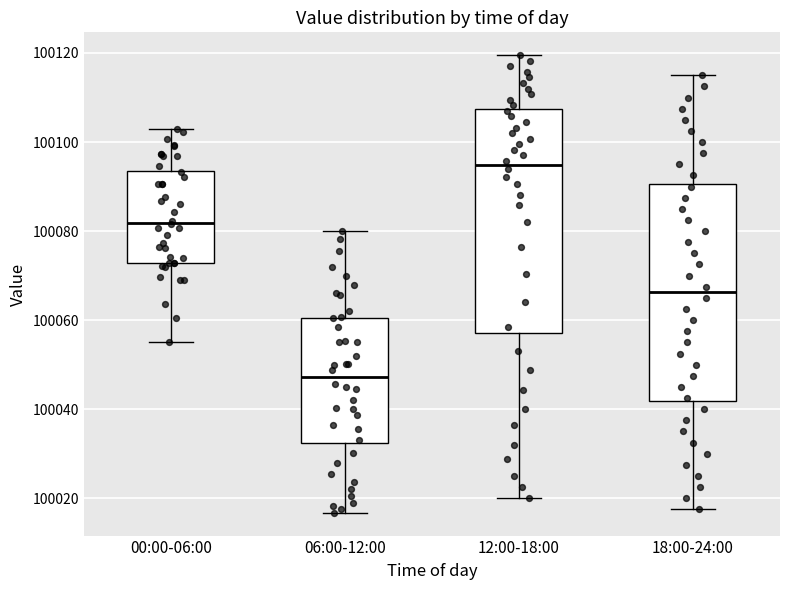

Reading left to right, transcribe this box plot: for each box, give where its median line is, the range the box spans, and where its two whiskers end, as read against the y-axis. The values are not printed on the chart, so give them approximately, as read against the axis.

00:00-06:00: median 100082, box 100072 to 100094, whiskers 100056 to 100104
06:00-12:00: median 100048, box 100032 to 100060, whiskers 100016 to 100080
12:00-18:00: median 100094, box 100058 to 100108, whiskers 100020 to 100120
18:00-24:00: median 100066, box 100042 to 100090, whiskers 100018 to 100116